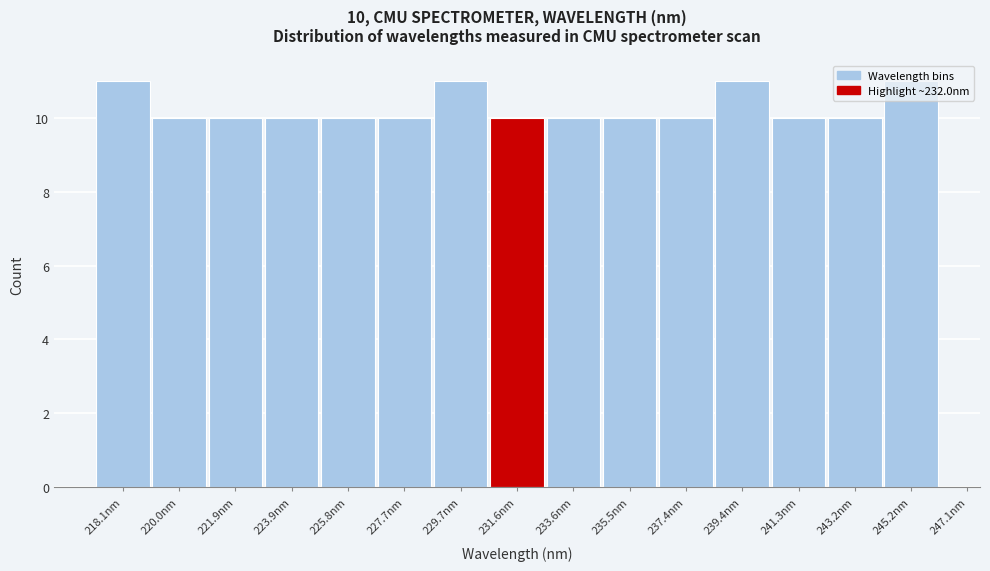

True or false: the data shows 4 at 243.2nm.

False